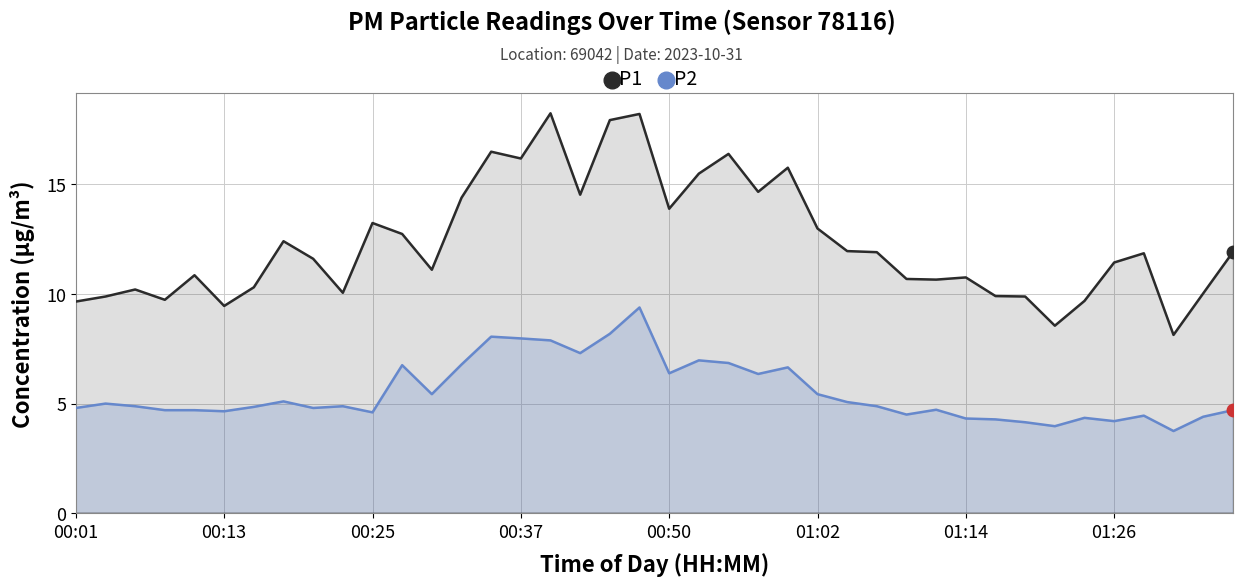

Rank the series by their maximum value, from highest to lowest.

P1, P2